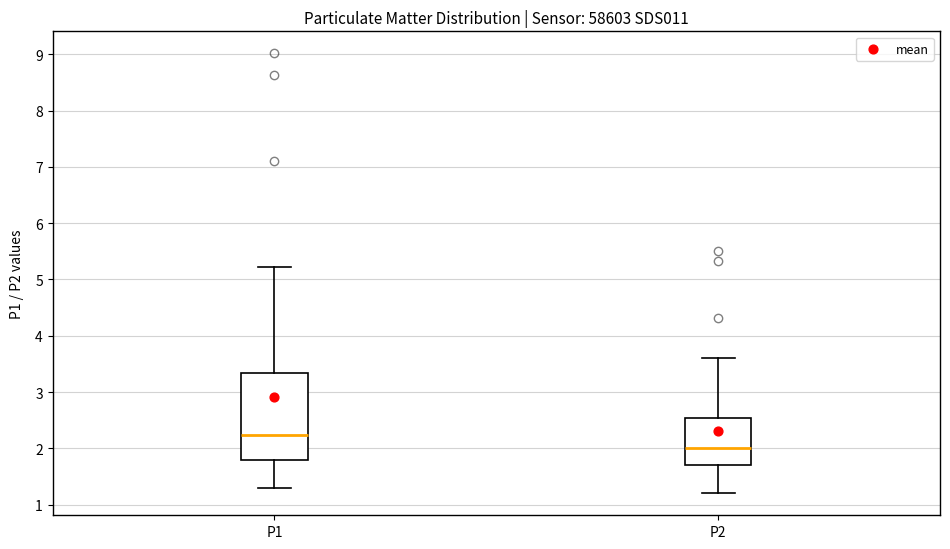

Reading left to right, transcribe this box plot: for each box, give where its median line is, the range the box spans, and where its two whiskers end, as read against the y-axis. The values are not printed on the chart, so give them approximately, as read against the axis.

P1: median 2.2, box 1.8 to 3.3, whiskers 1.3 to 5.2
P2: median 2.0, box 1.7 to 2.5, whiskers 1.2 to 3.6